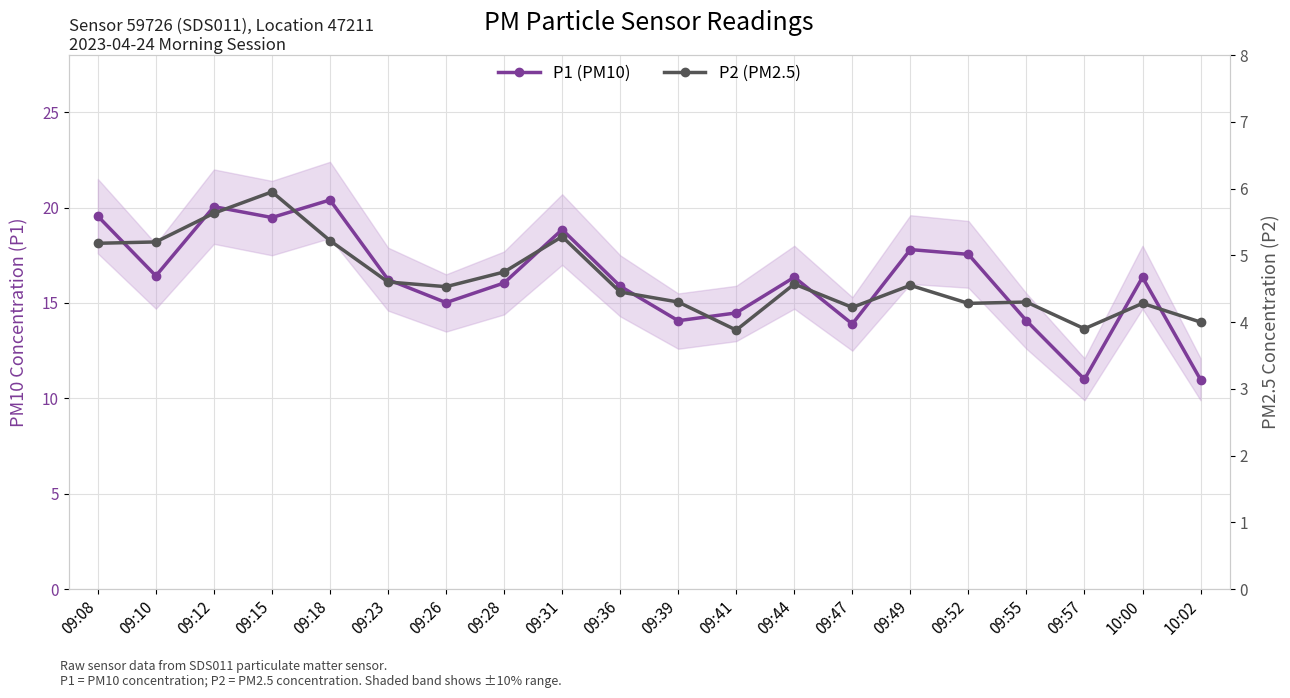

What is the label of the 13th point from the left?

09:44